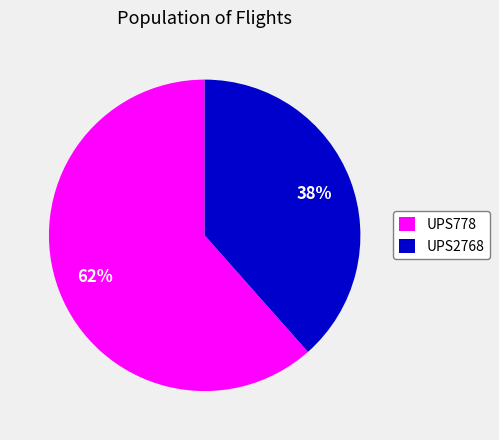

To the nearest percent, what portion does UPS2768 represent?

38%